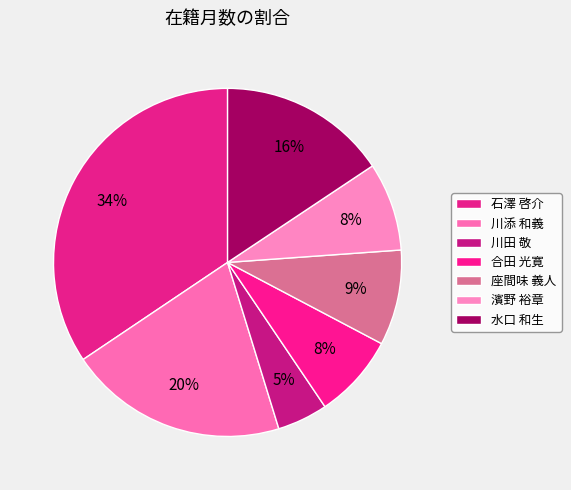

Which slice is the largest?

石澤 啓介